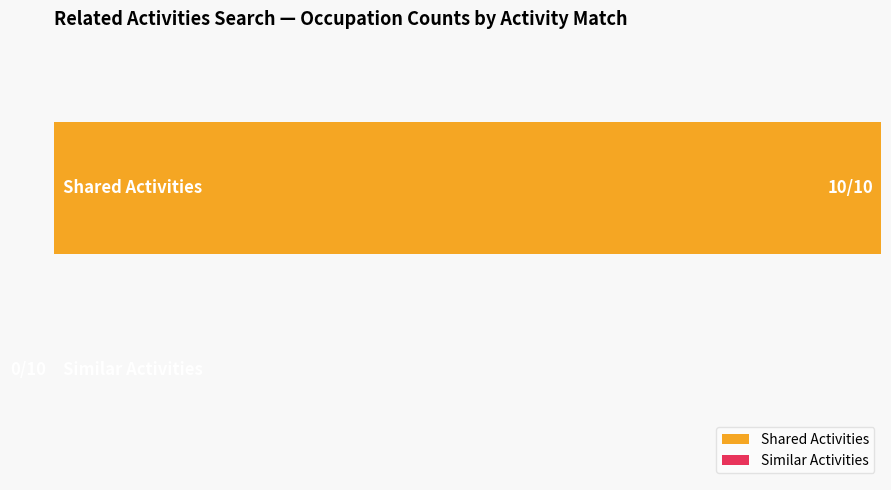

Are the bars horizontal?

Yes